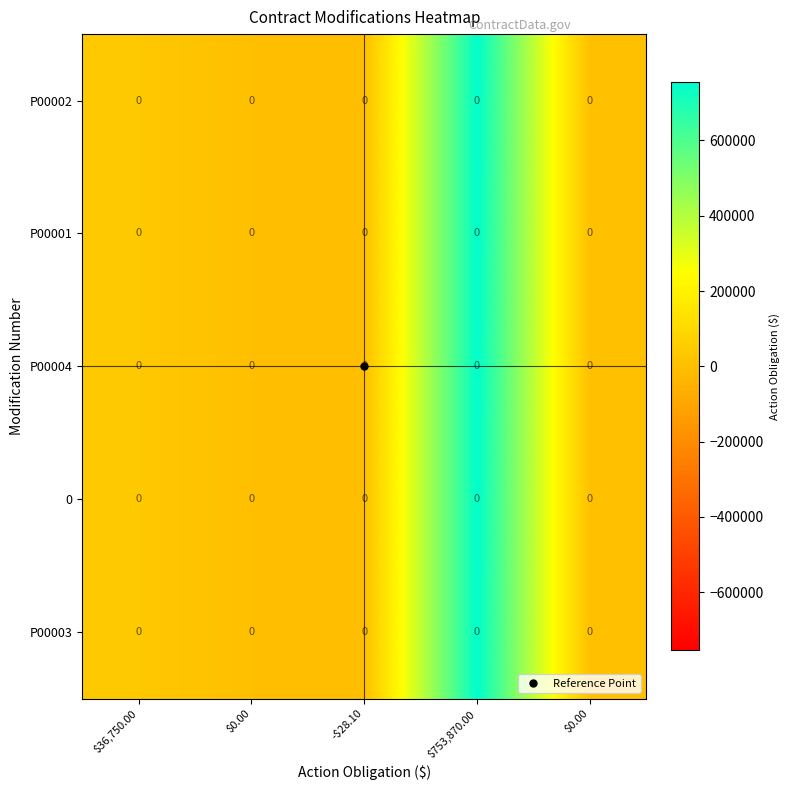

Which label corresponds to the smallest value in the chart?

-$28.10